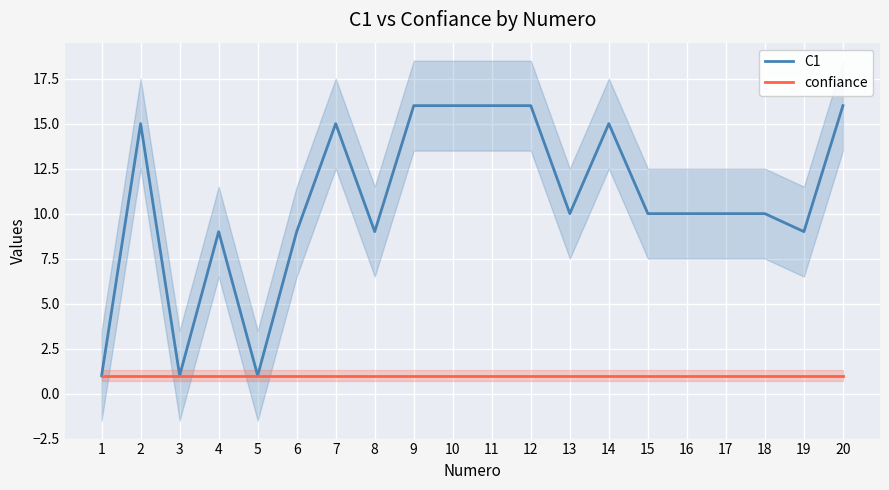

How many values in the C1 series are below 10?

7